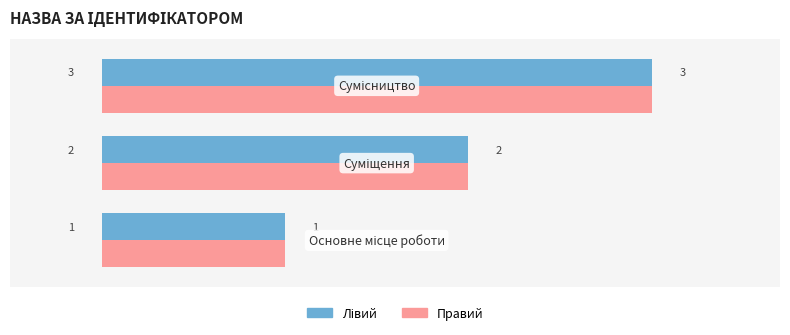

How many data points does each series have?

3